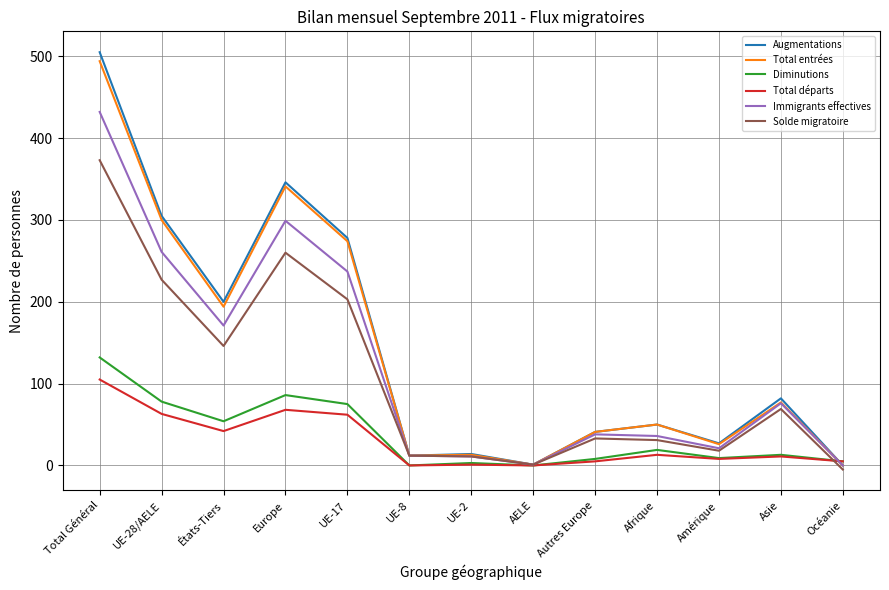

True or false: Solde migratoire has more than 1 points higher than both neighbors.

True